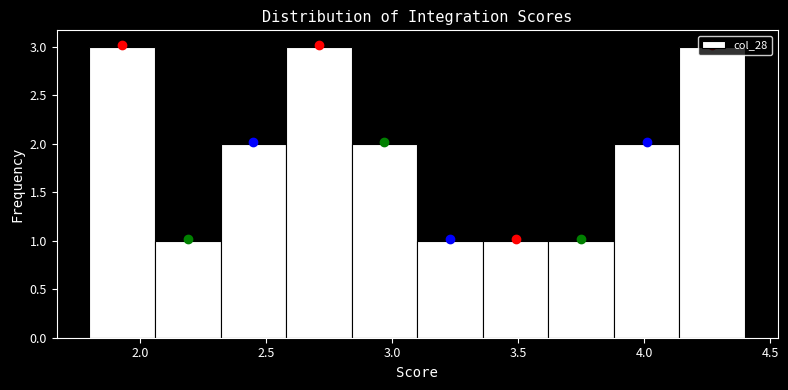

Reading left to right, transcribe this chart: for each bar, give the range it covers on the x-axis and its height. Neither the bar edges nor the heights are printed on the chart, so give them approximately, as read against the axes.

1.80 to 2.06: 3
2.06 to 2.32: 1
2.32 to 2.58: 2
2.58 to 2.84: 3
2.84 to 3.10: 2
3.10 to 3.36: 1
3.36 to 3.62: 1
3.62 to 3.88: 1
3.88 to 4.14: 2
4.14 to 4.40: 3